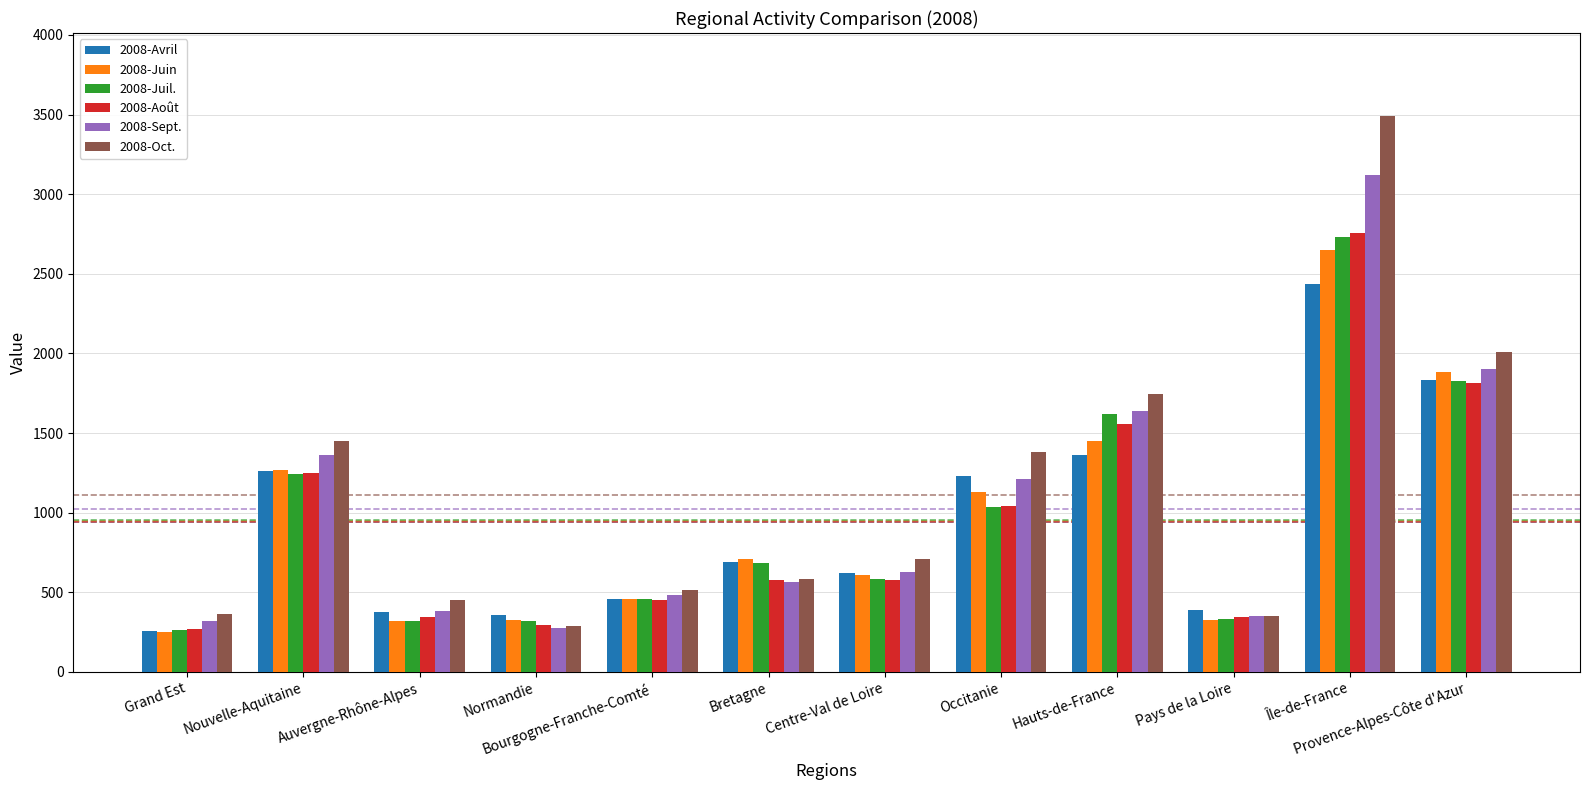

Is the value of 2008-Sept. at Auvergne-Rhône-Alpes greater than the value of 2008-Juin at Provence-Alpes-Côte d'Azur?

No